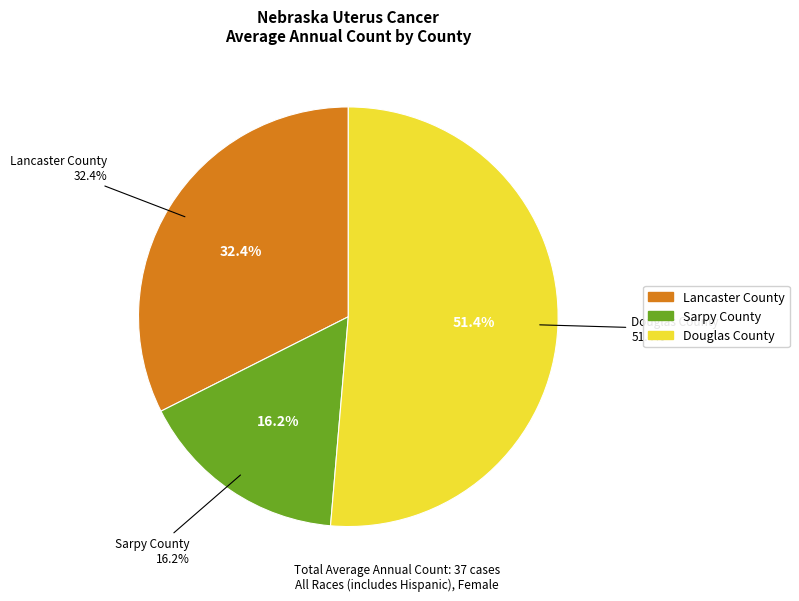

Count the number of slices in the pie.

3